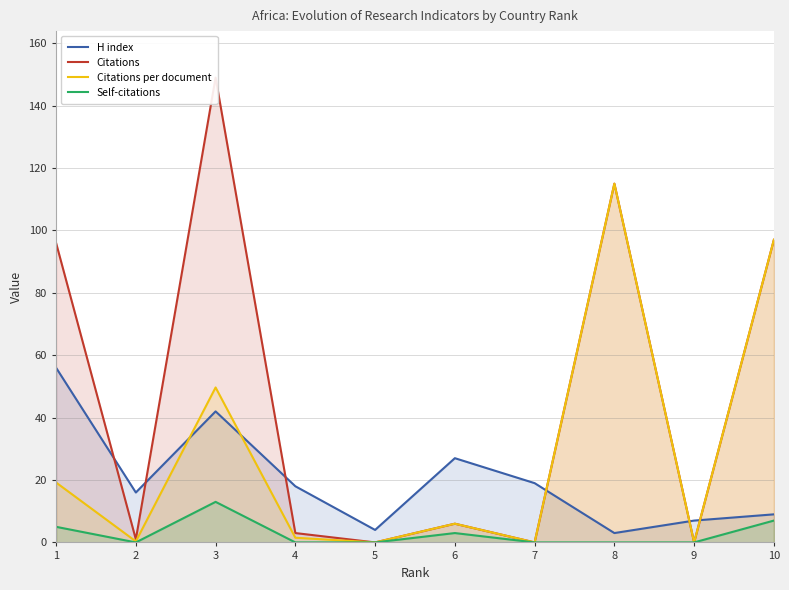

Which category has the highest value across all series?

3